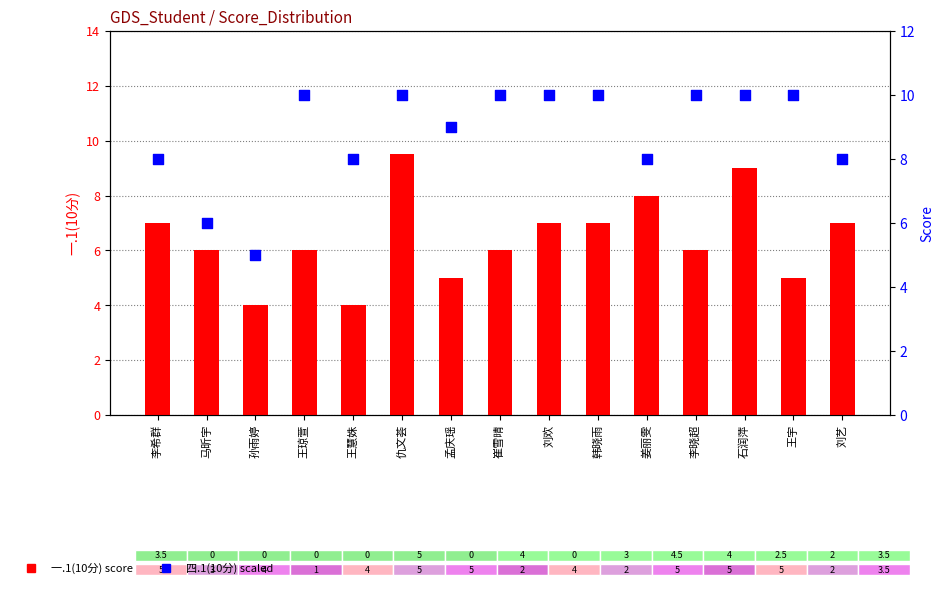

Which series contains the highest Y value?

四.1(10分) scaled